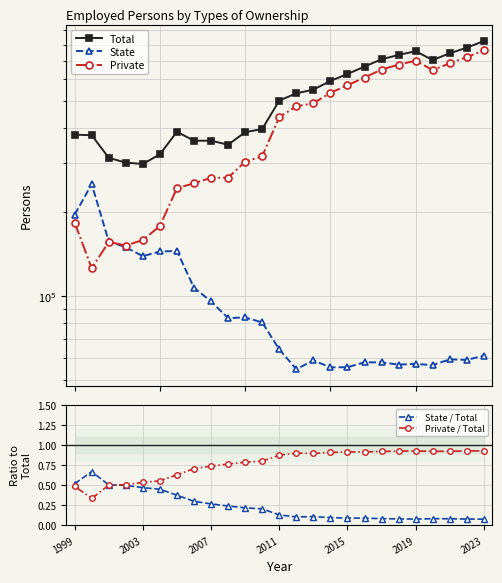

The Private / Total series shows 0.9 at 2015. True or false?

True